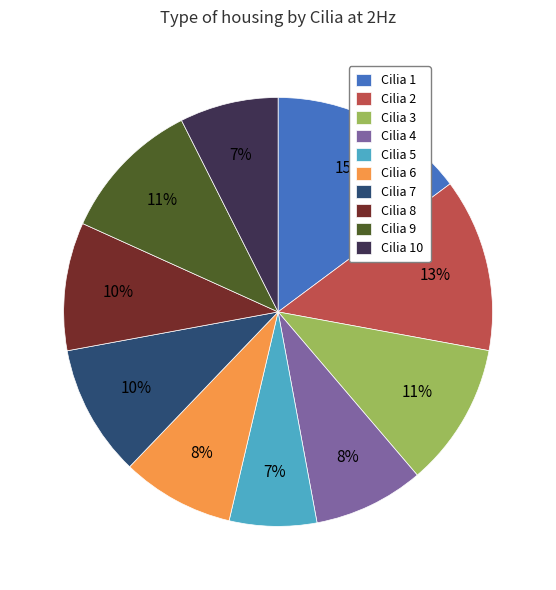

To the nearest percent, what is the difference between the largest and smallest slice percentages?

8%